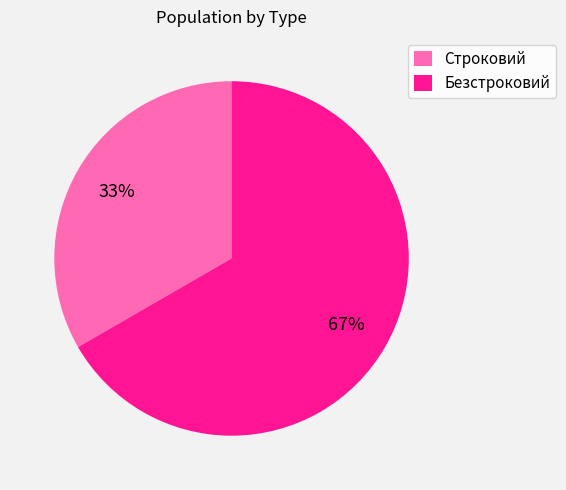

The Строковий slice represents 20% of the pie. True or false?

False